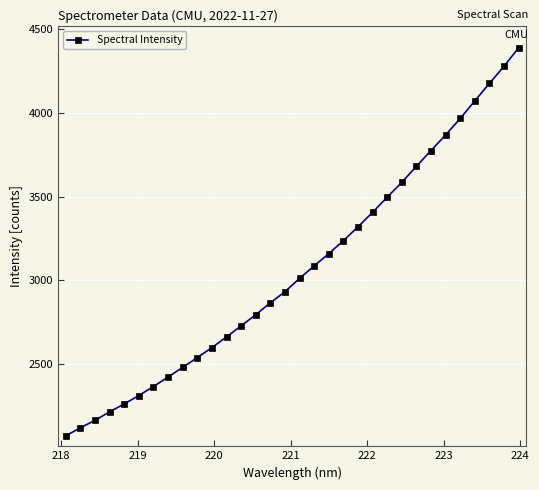

Does the chart have visible grid lines?

Yes